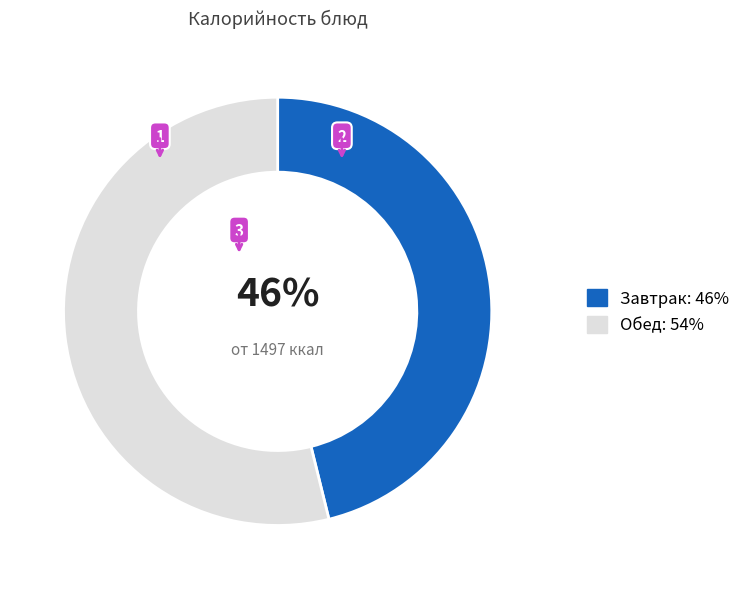

What is the smallest slice in the pie chart?

Завтрак: 46%